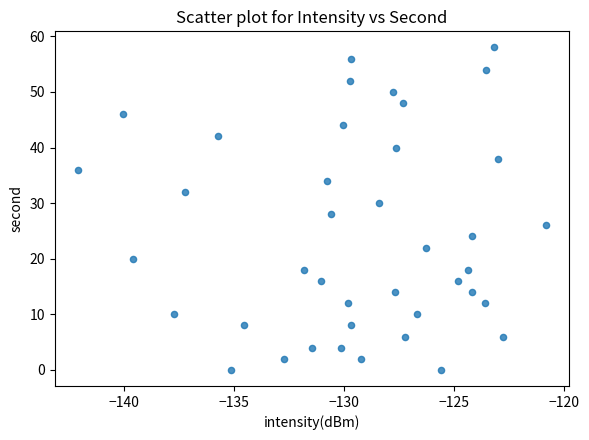

What is the range of Y values (max minus min)?

58